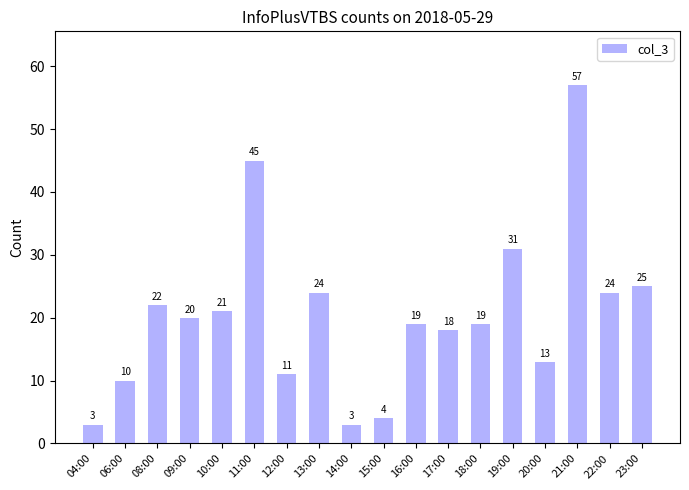

Does the chart contain stacked bars?

No